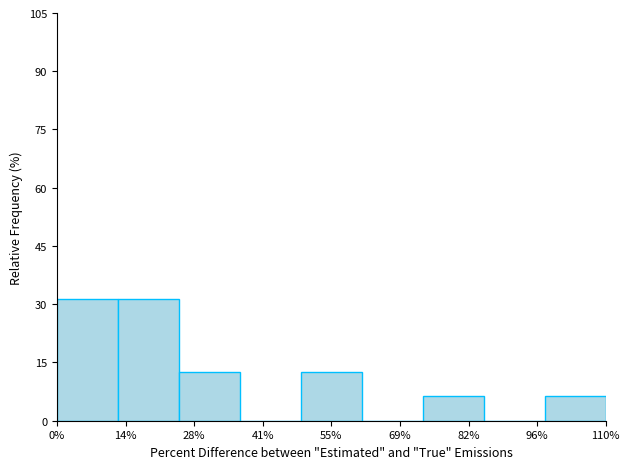

The chart shows a value of 0.0 at 96%. True or false?

True